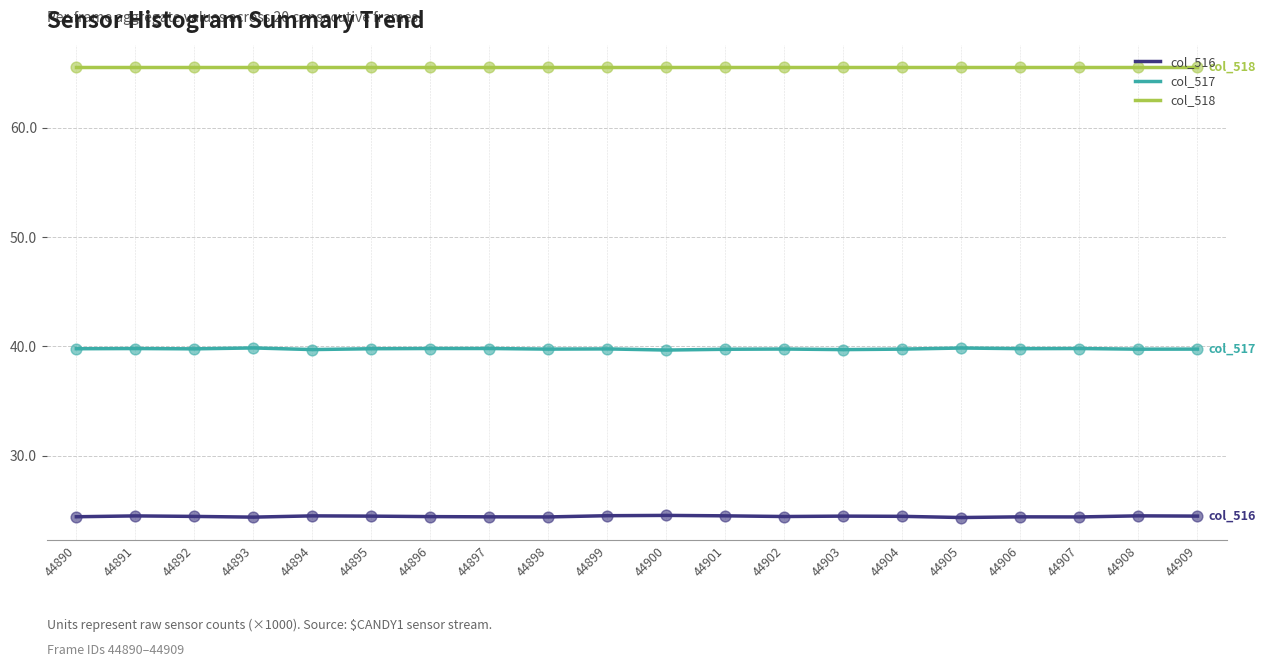

What is the difference between the highest and lowest values at 44899?

41.0